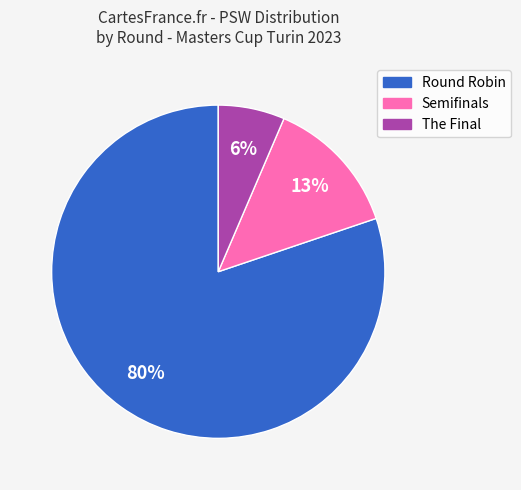

To the nearest percent, what is the average slice percentage?

33%